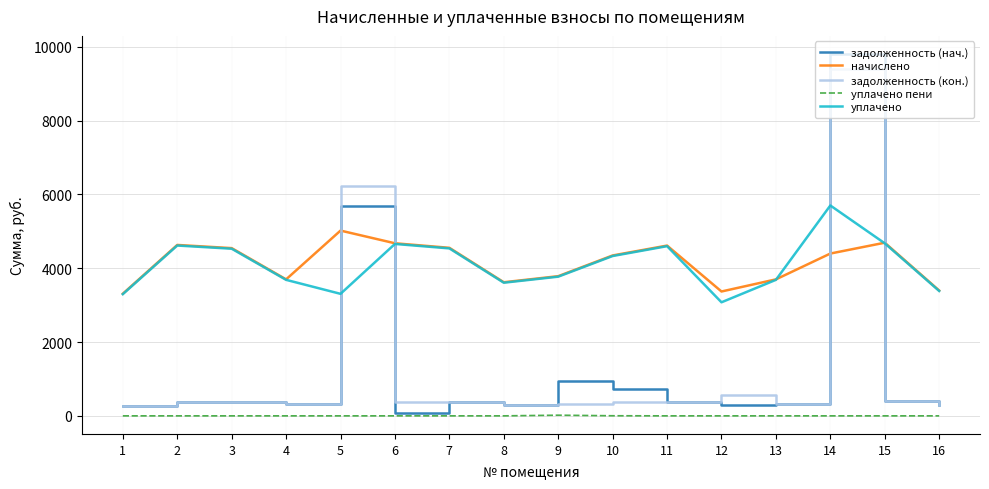

The value of уплачено пени at 5 is 0.0. True or false?

True